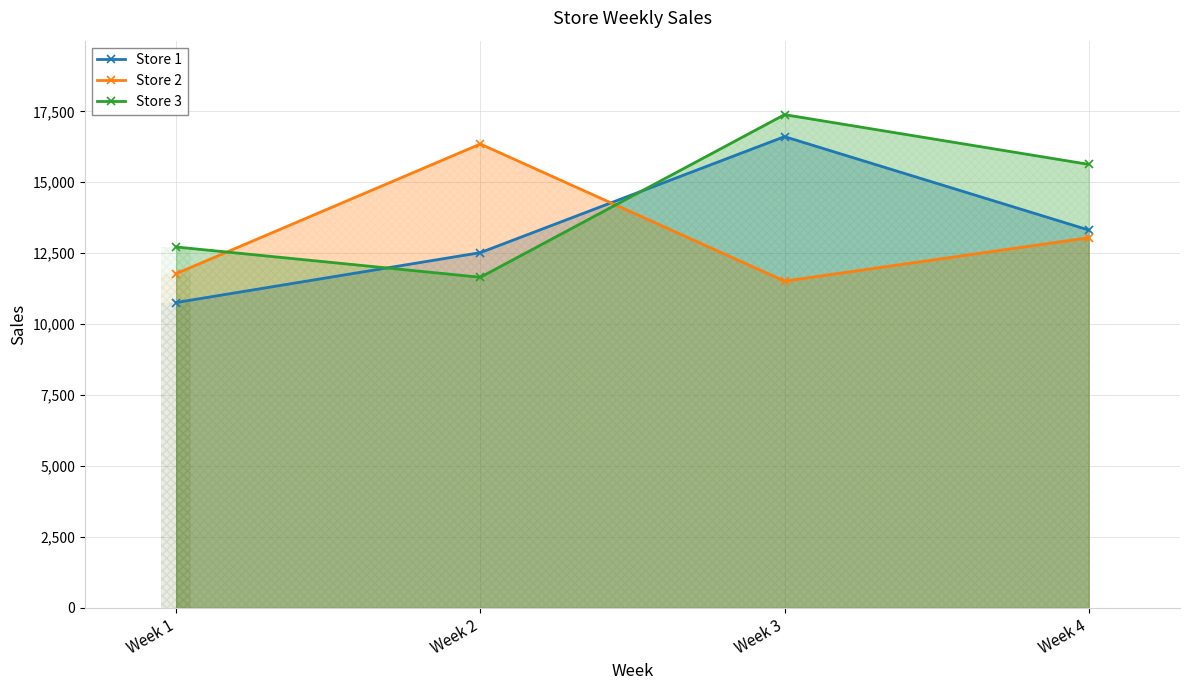

What is the value of the Store 1 point at the 3rd from the left?

16608